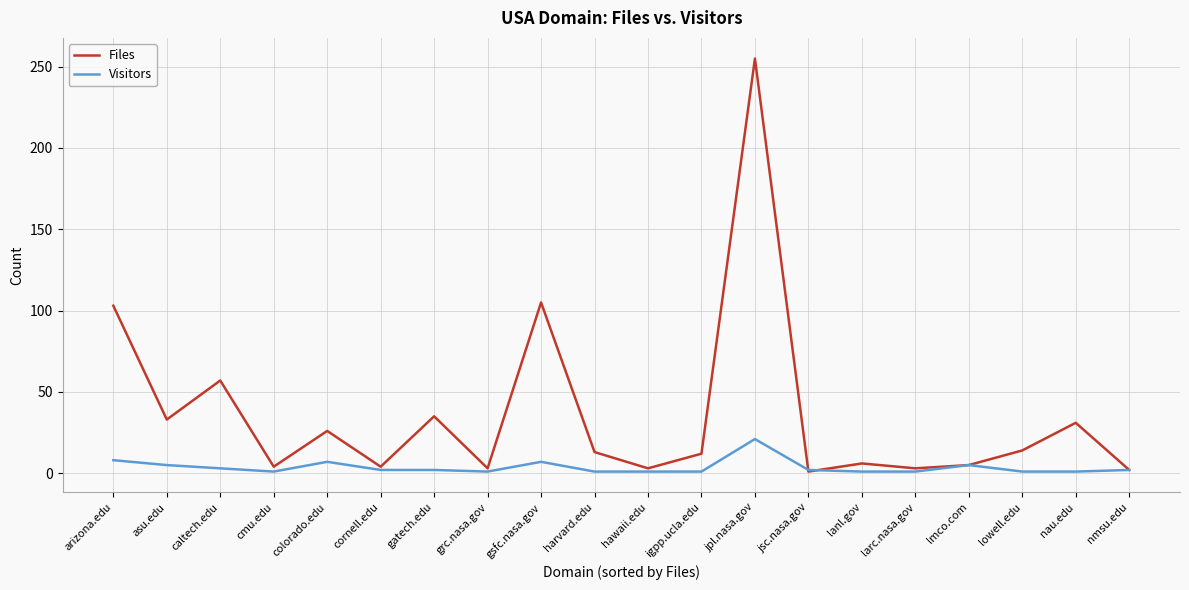

At which category does Files reach its first local valley?

asu.edu